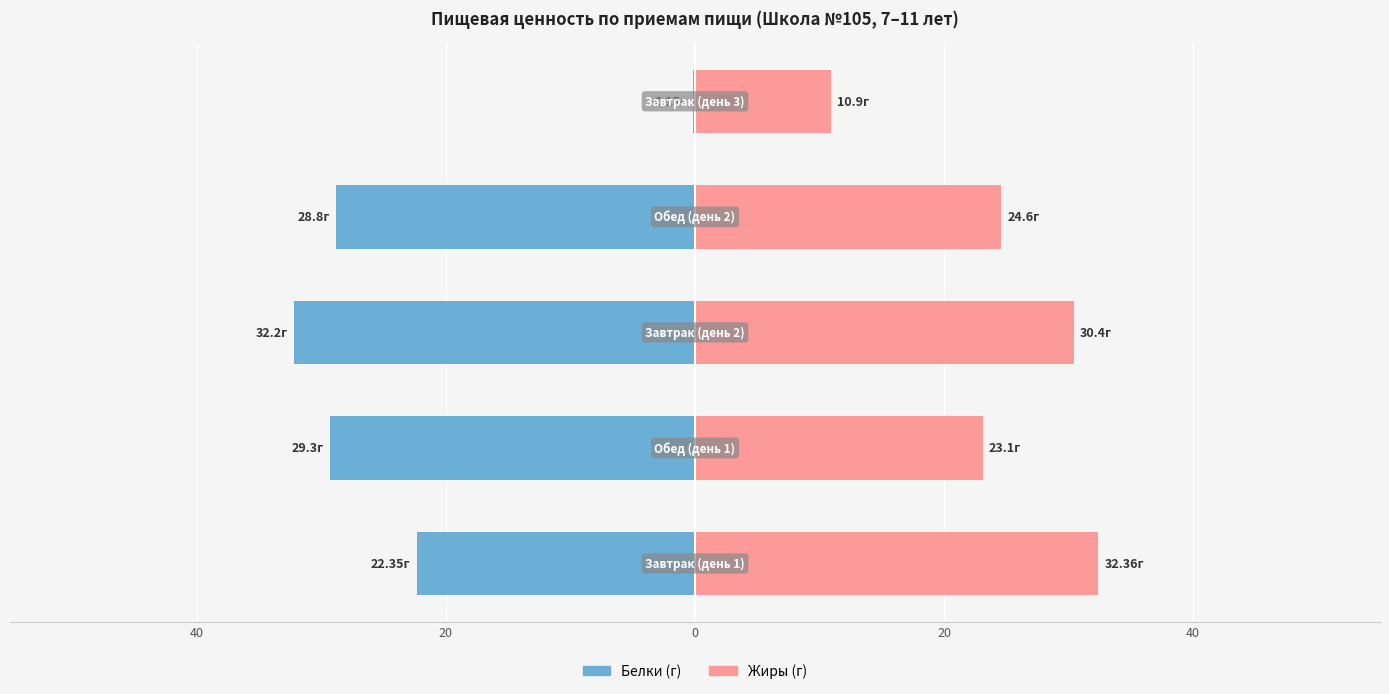

What are all the series names shown in the legend?

Белки, Жиры